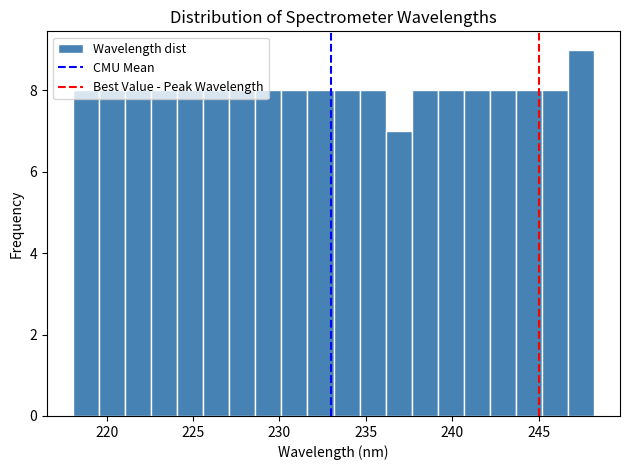

Around what value on the x-axis is the tallest bar? Give the approximate position of its centre, as read against the axis.

247.5